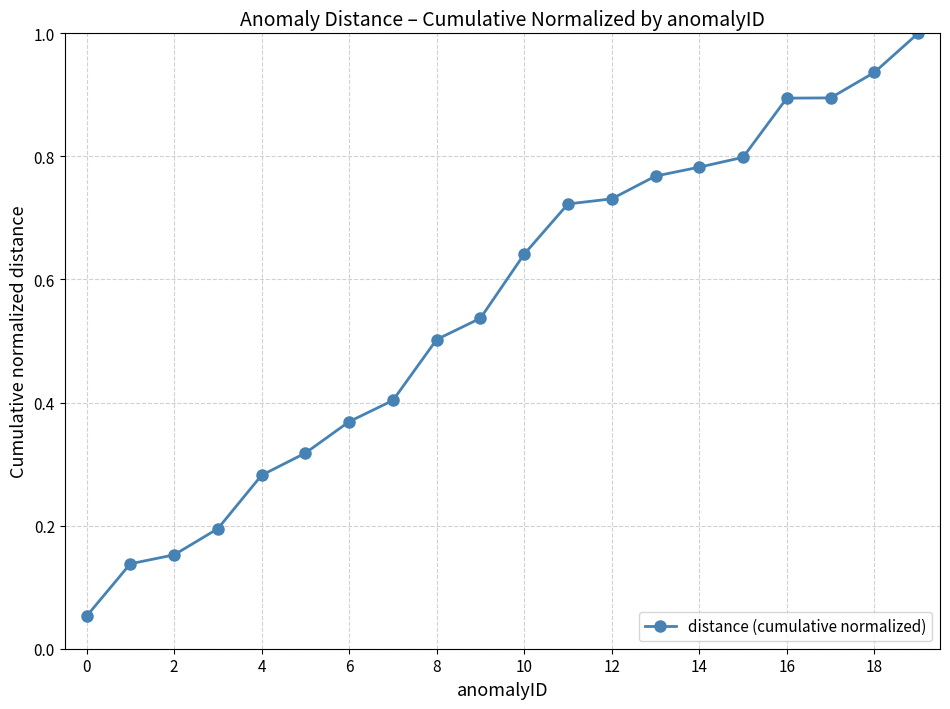

Does the chart have visible grid lines?

Yes